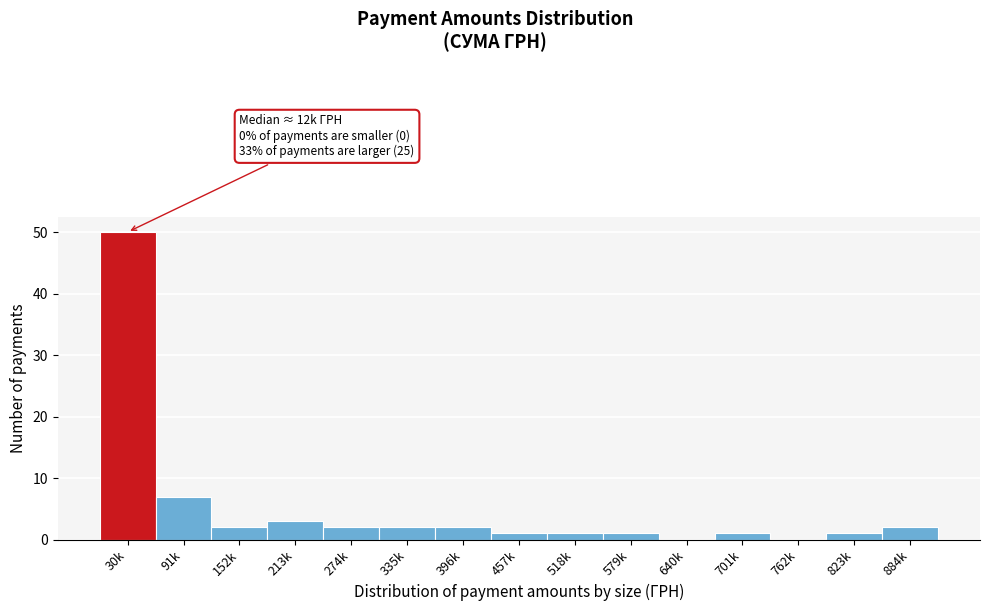

Reading left to right, what are all the values shown in this chart?

30k=50	91k=7	152k=2	213k=3	274k=2	335k=2	396k=2	457k=1	518k=1	579k=1	640k=0	701k=1	762k=0	823k=1	884k=2